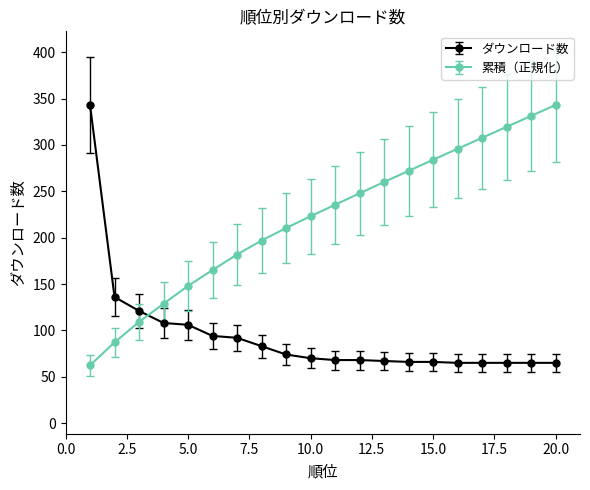

What is the difference between the maximum and minimum values in the ダウンロード数 series?

278.0